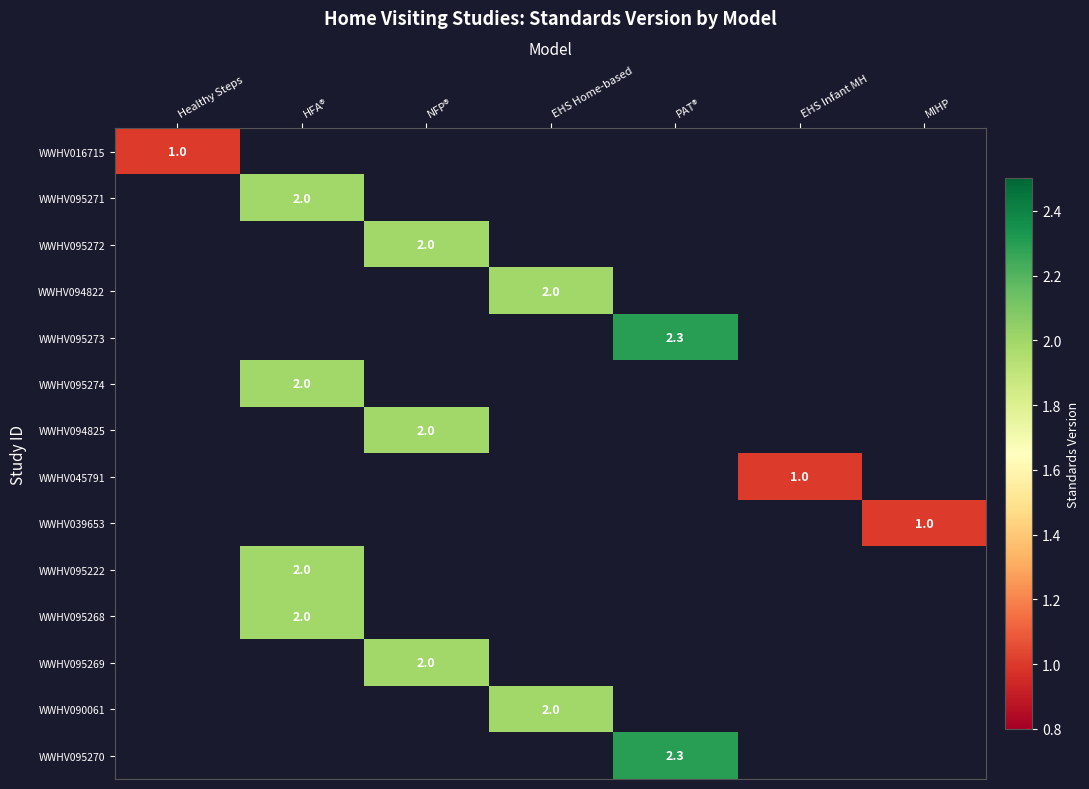

Is it true that WWHV095222 equals 2.0 at HFA®?

True